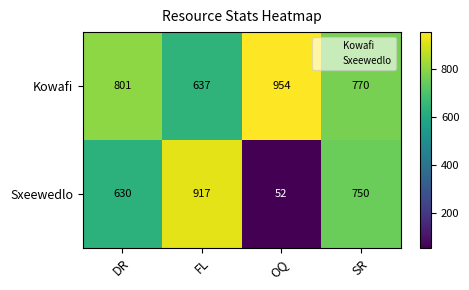

How many data points does each series have?

4